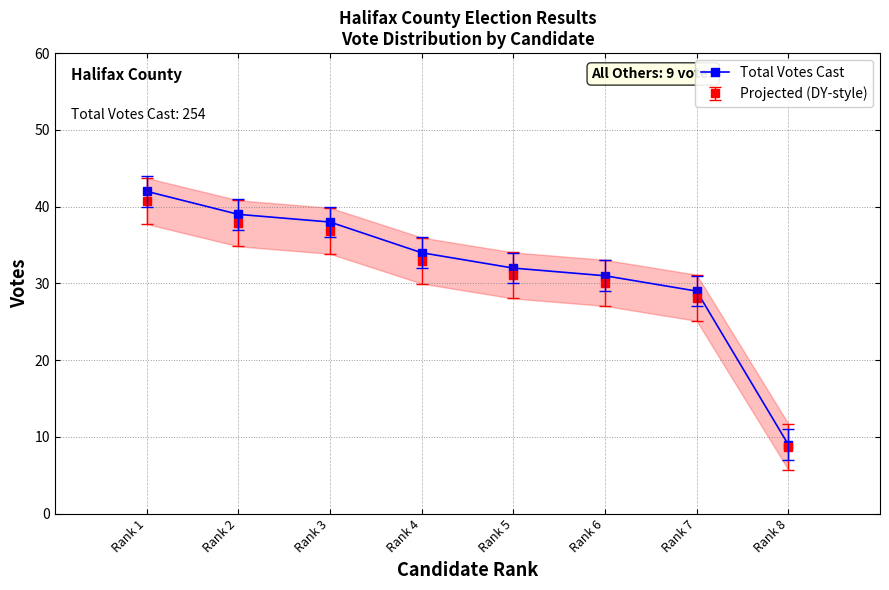

What value does the data have at Rank 8, to the nearest 5?

10